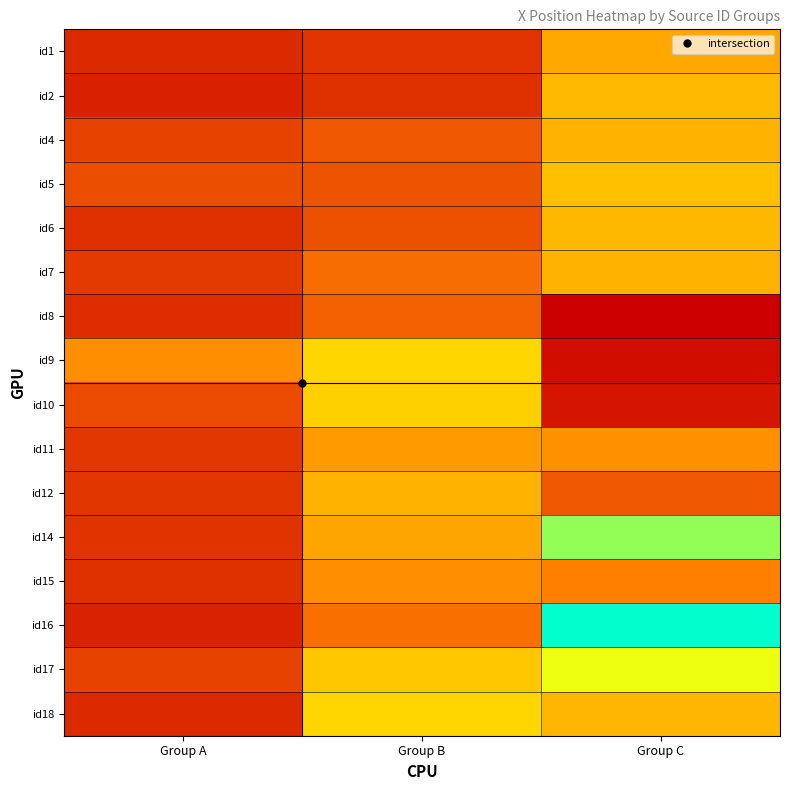

Reading right to left, extract all data points from this chart.

id1: Group C=255.0	Group B=128.8	Group A=116.2
id2: Group C=275.7	Group B=125.5	Group A=106.7
id4: Group C=267.4	Group B=168.6	Group A=143.5
id5: Group C=281.8	Group B=162.7	Group A=156.8
id6: Group C=273.3	Group B=159.6	Group A=124.1
id7: Group C=267.4	Group B=191.5	Group A=134.1
id8: Group C=69.7	Group B=176.9	Group A=121.7
id9: Group C=86.2	Group B=306.8	Group A=227.8
id10: Group C=93.4	Group B=300.2	Group A=153.0
id11: Group C=229.7	Group B=240.2	Group A=131.8
id12: Group C=168.5	Group B=267.0	Group A=130.3
id14: Group C=409.4	Group B=251.2	Group A=126.4
id15: Group C=211.3	Group B=225.3	Group A=123.4
id16: Group C=491.7	Group B=194.5	Group A=109.2
id17: Group C=360.9	Group B=290.2	Group A=144.0
id18: Group C=272.4	Group B=306.7	Group A=117.4